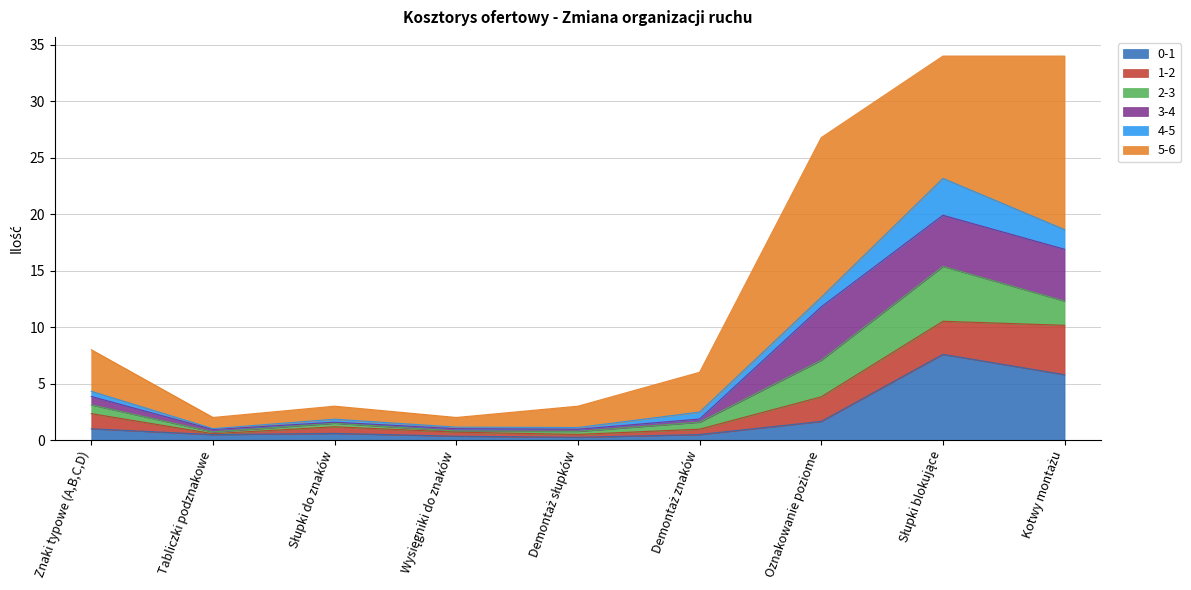

Which has a higher value, Tabliczki podznakowe or Znaki typowe (A,B,C,D)?

Znaki typowe (A,B,C,D)